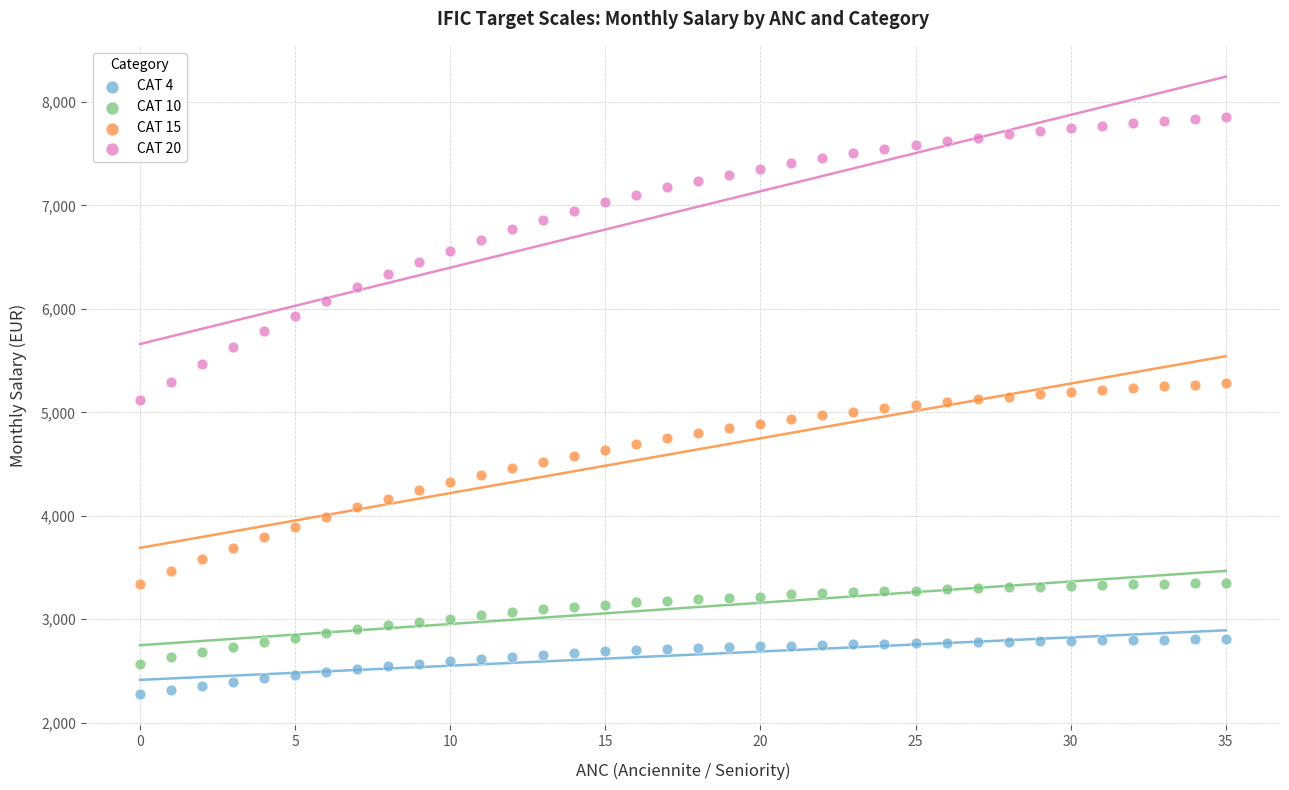

Which series reaches the maximum Y coordinate?

CAT 20